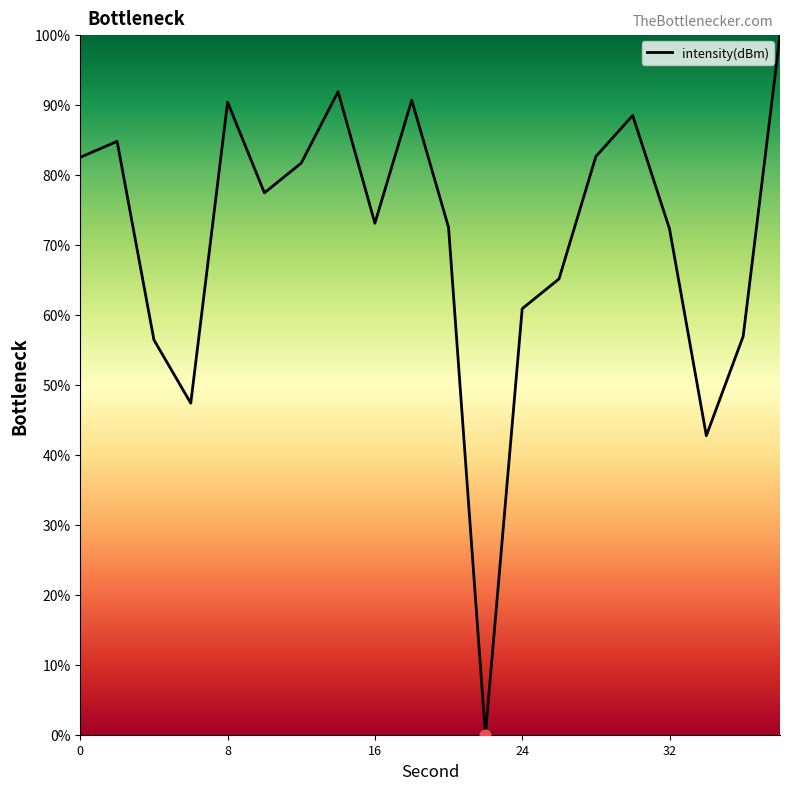

What is the greatest value displayed?

100.0